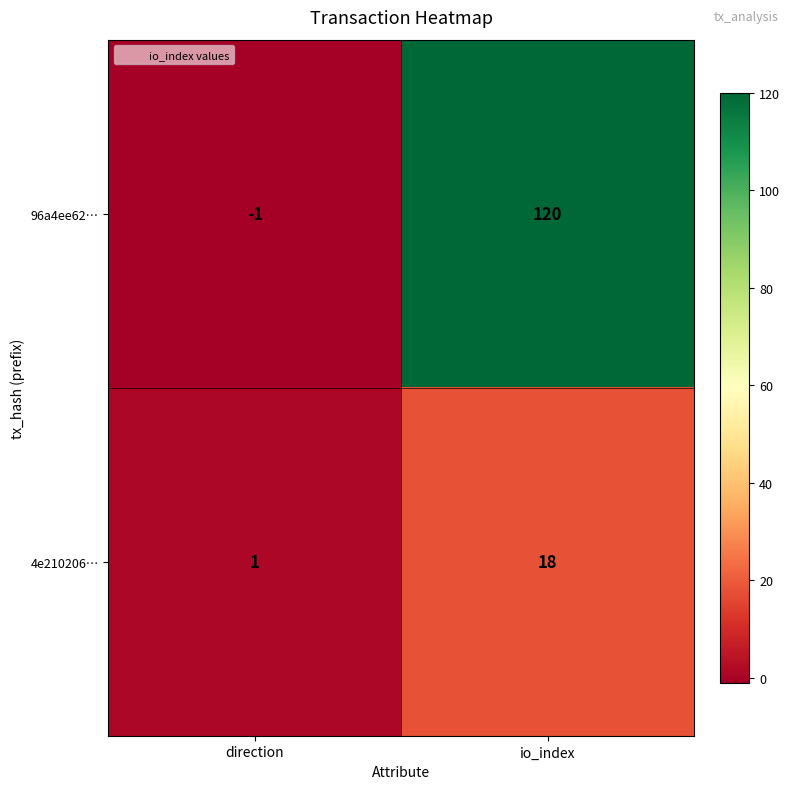

Reading left to right, list all the values displayed in this chart.

96a4ee62…: -1	120
4e210206…: 1	18